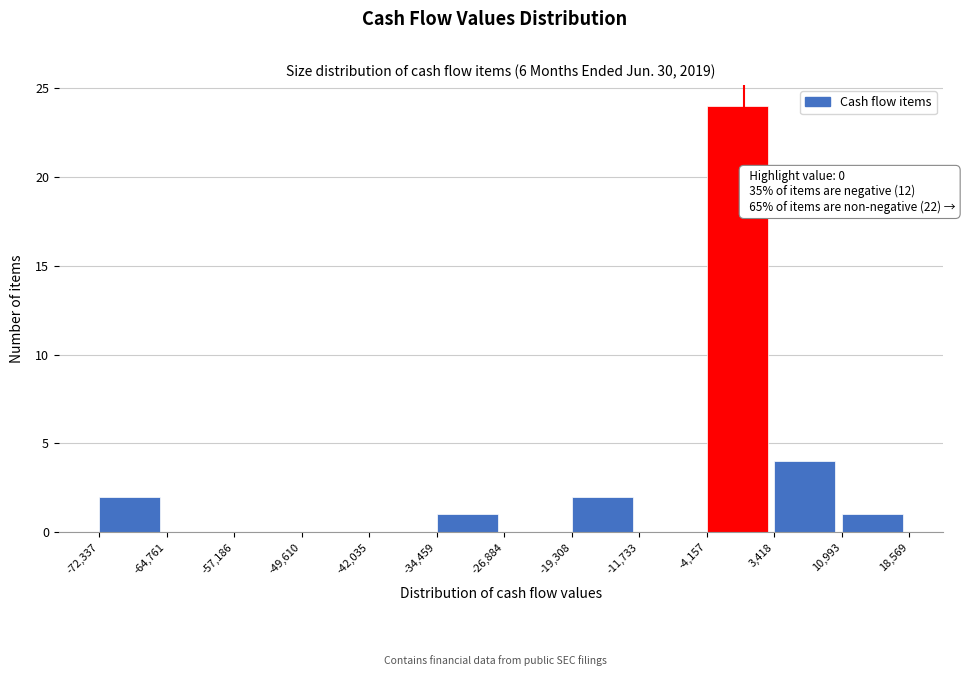

Over which range of the x-axis is the bar tallest?

-4,157 to 3,418